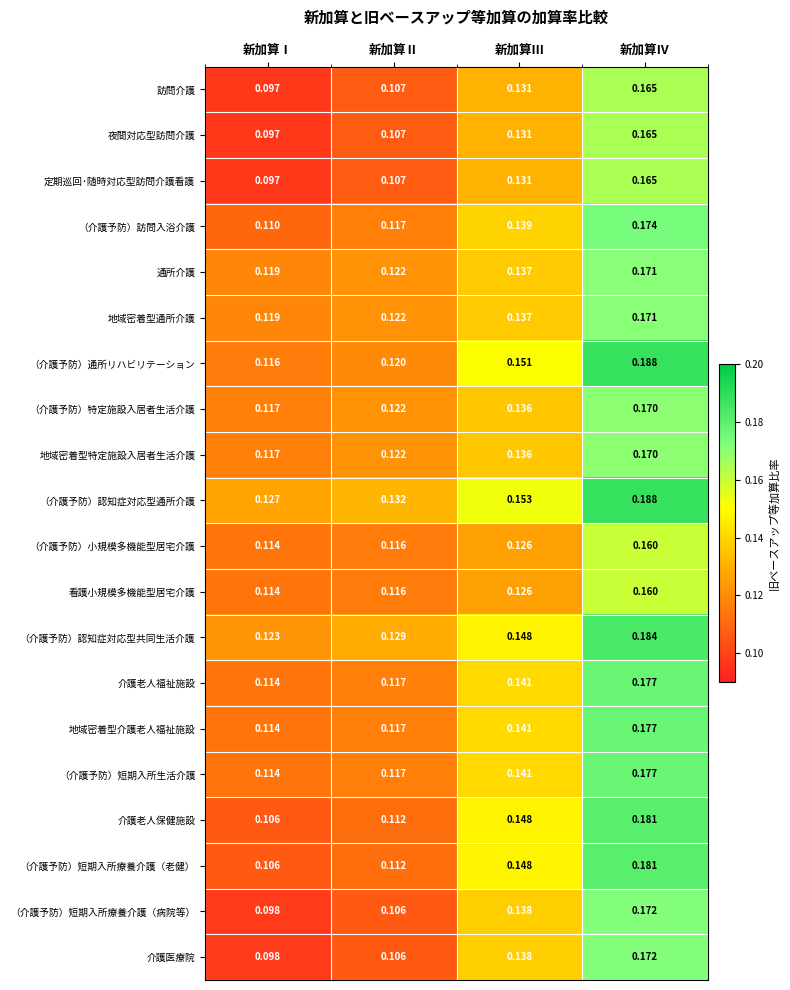

Is the value of 看護小規模多機能型居宅介護 at 新加算Ⅲ greater than the value of （介護予防）小規模多機能型居宅介護 at 新加算Ⅳ?

No